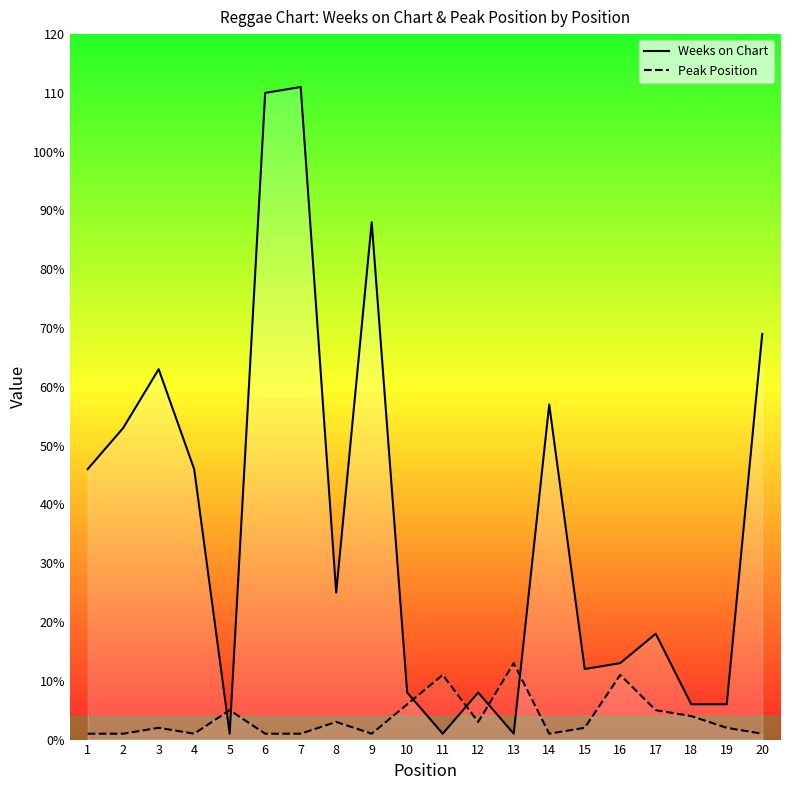

What are all the series names shown in the legend?

Weeks on Chart, Peak Position